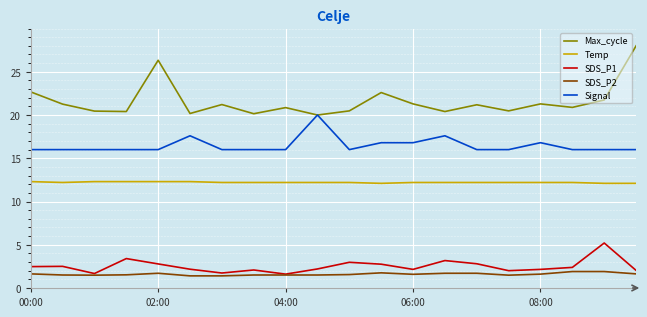

Which series has the largest range (max minus min)?

Max_cycle